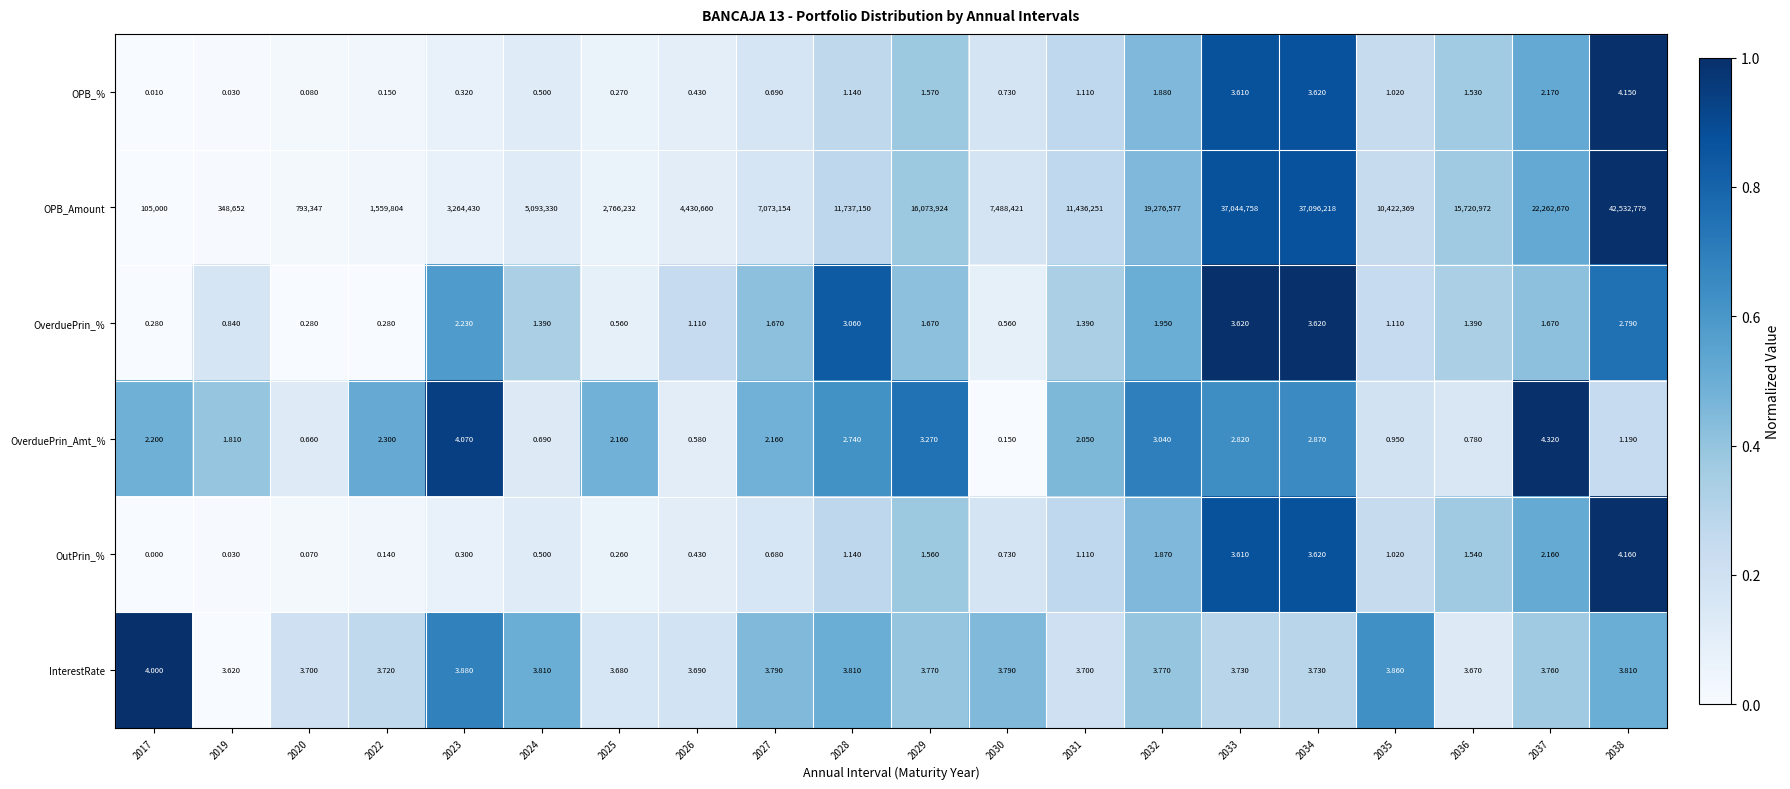

Which series changed the most between 2035 and 2037?

OPB_Amount